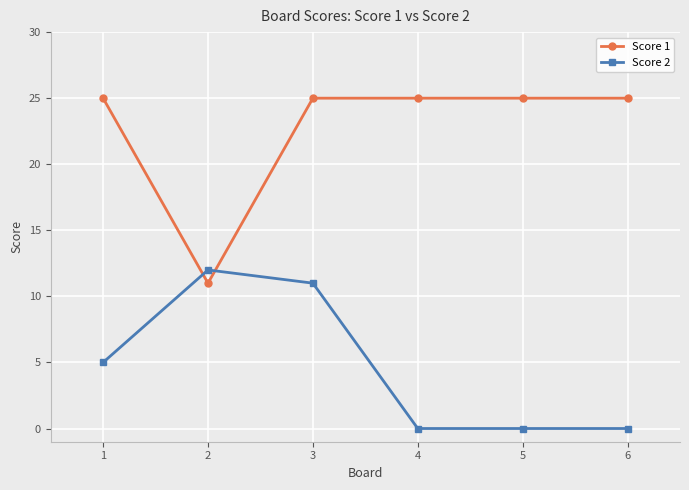

List the series in order of their overall mean, highest first.

Score 1, Score 2